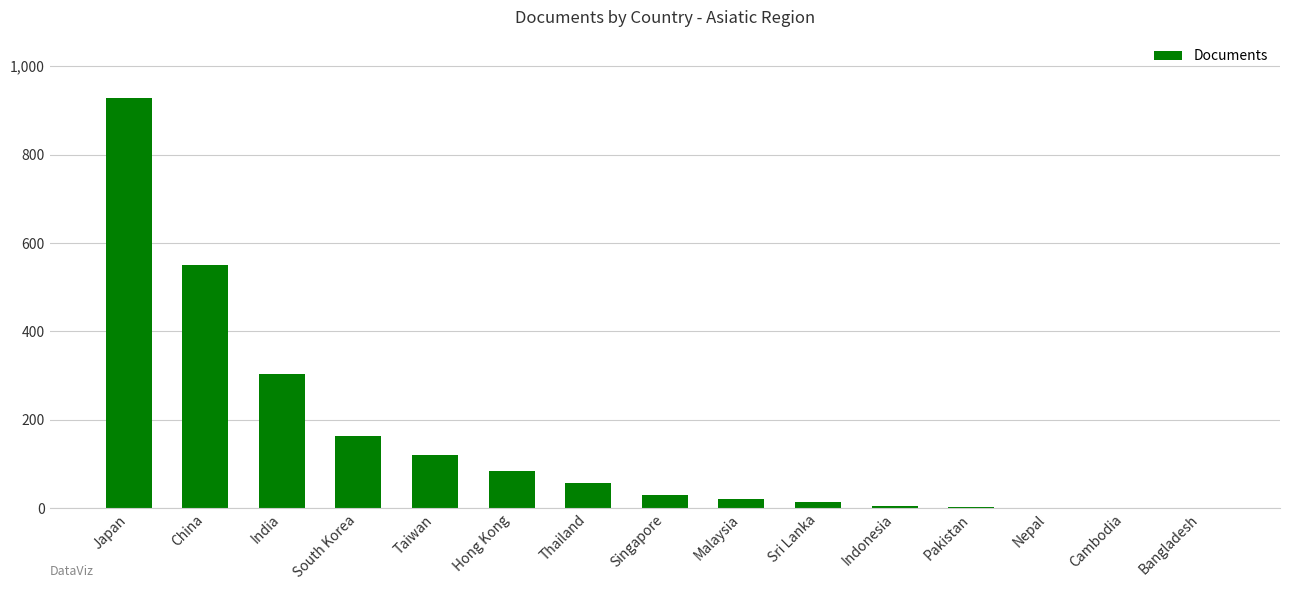

What is the sum of the values at Taiwan and India?

424